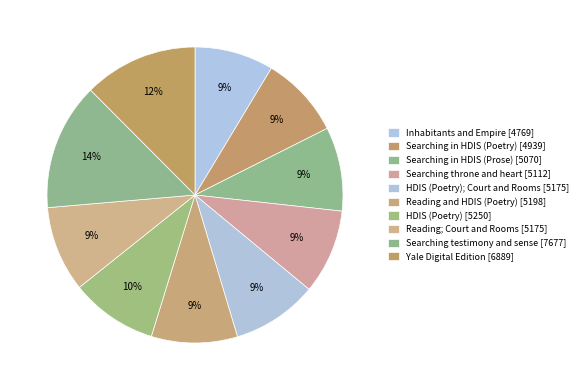

Which category has the smallest portion of the pie?

Inhabitants and Empire